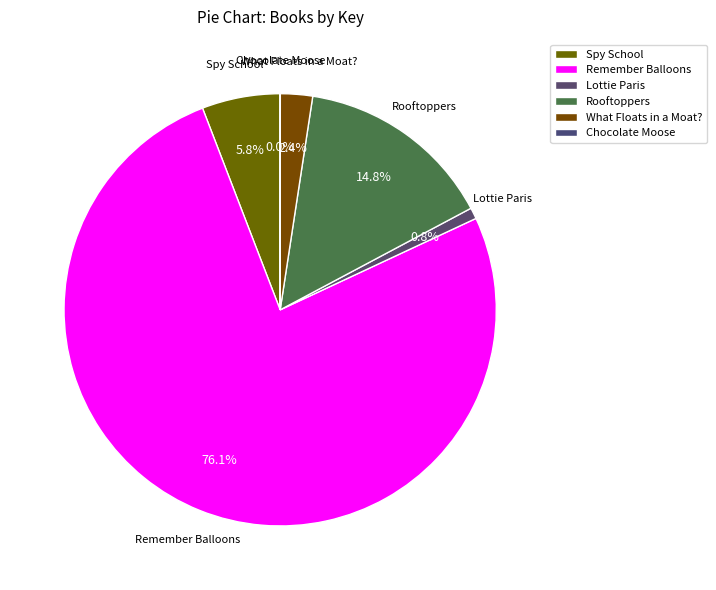

How many segments does this pie chart have?

6